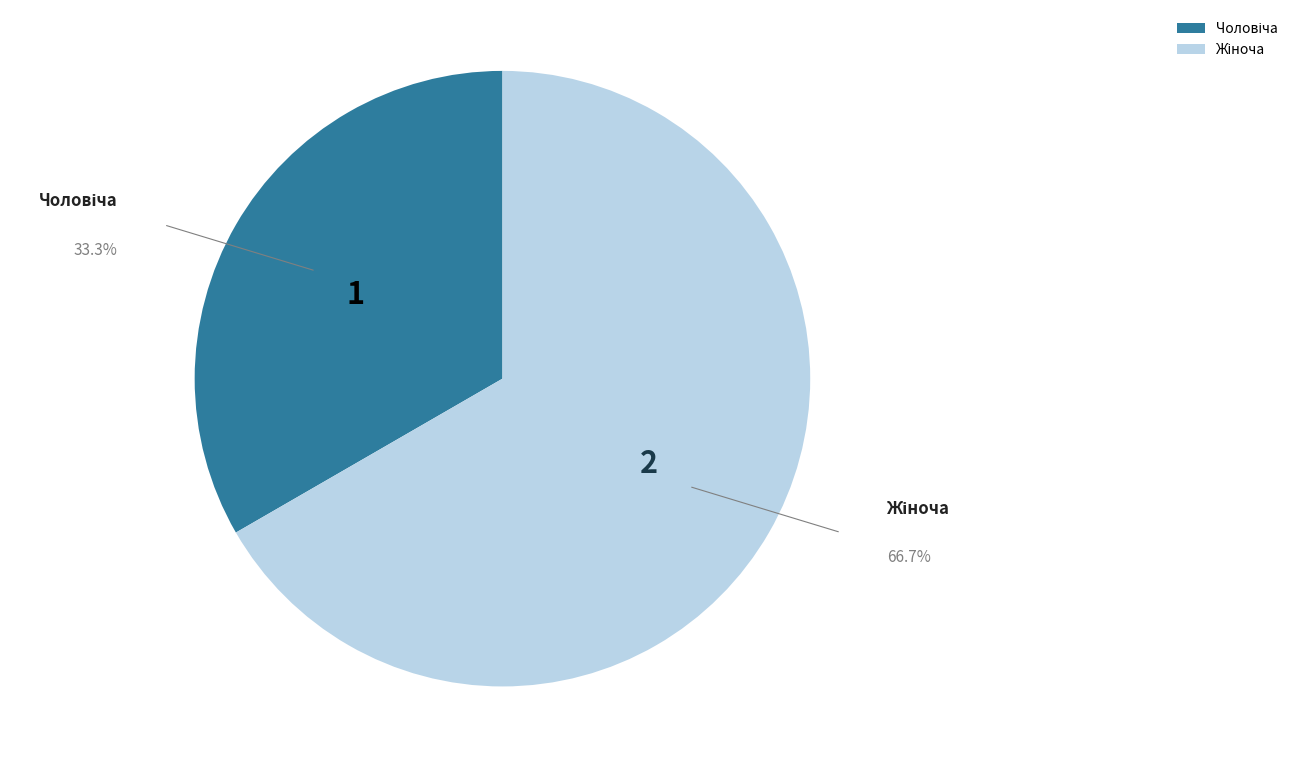

Is there a majority slice in this chart?

Yes